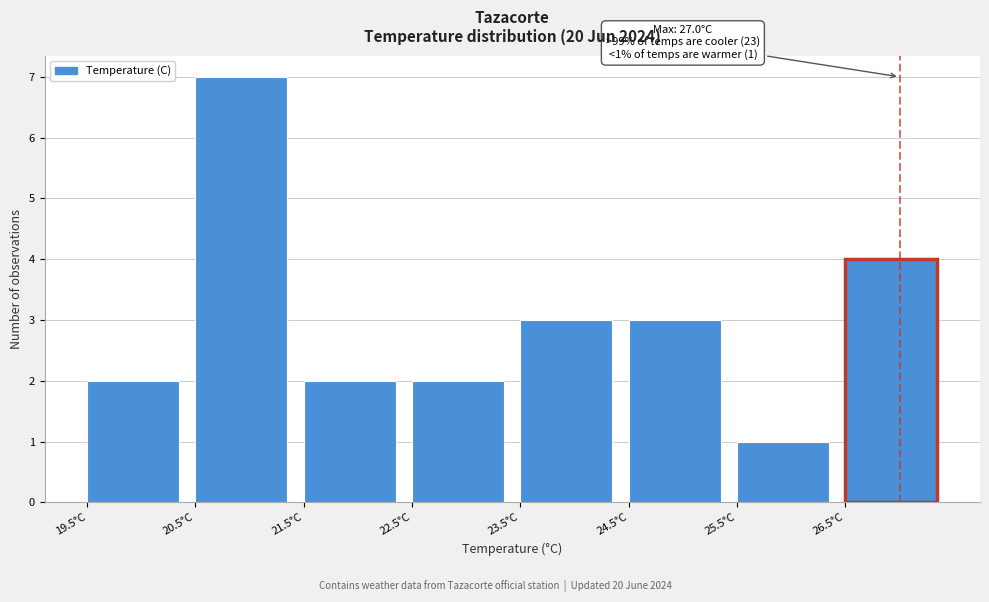

Which range on the x-axis has the tallest bar?

20.5 to 21.5